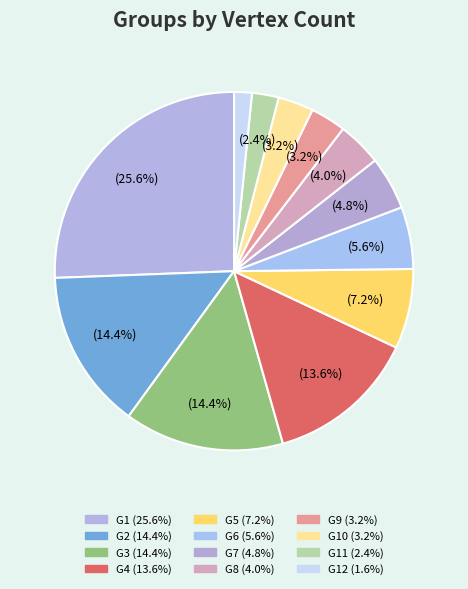

Which category has the smallest portion of the pie?

G12